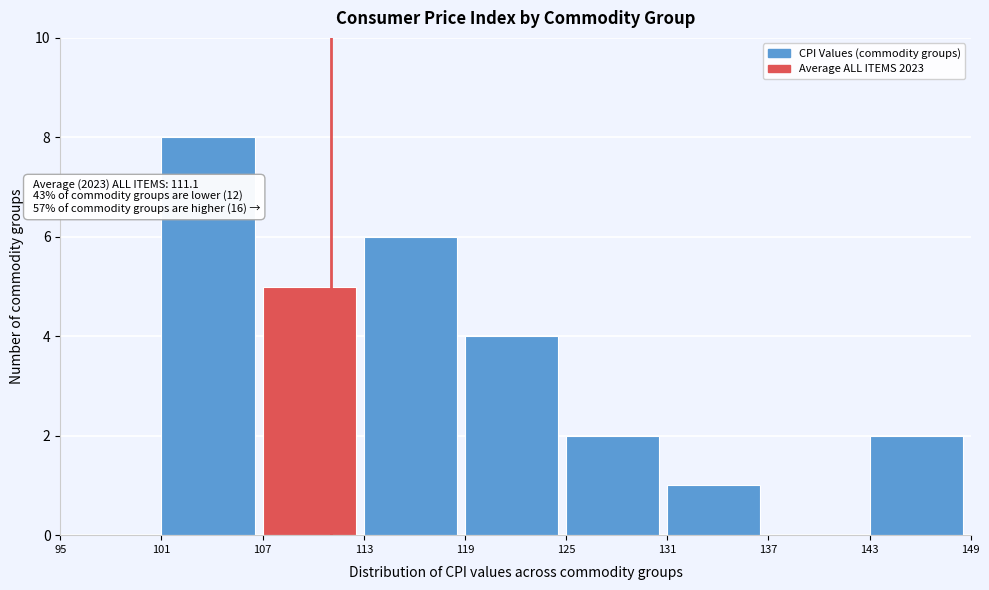

Which range on the x-axis has the tallest bar?

101 to 107